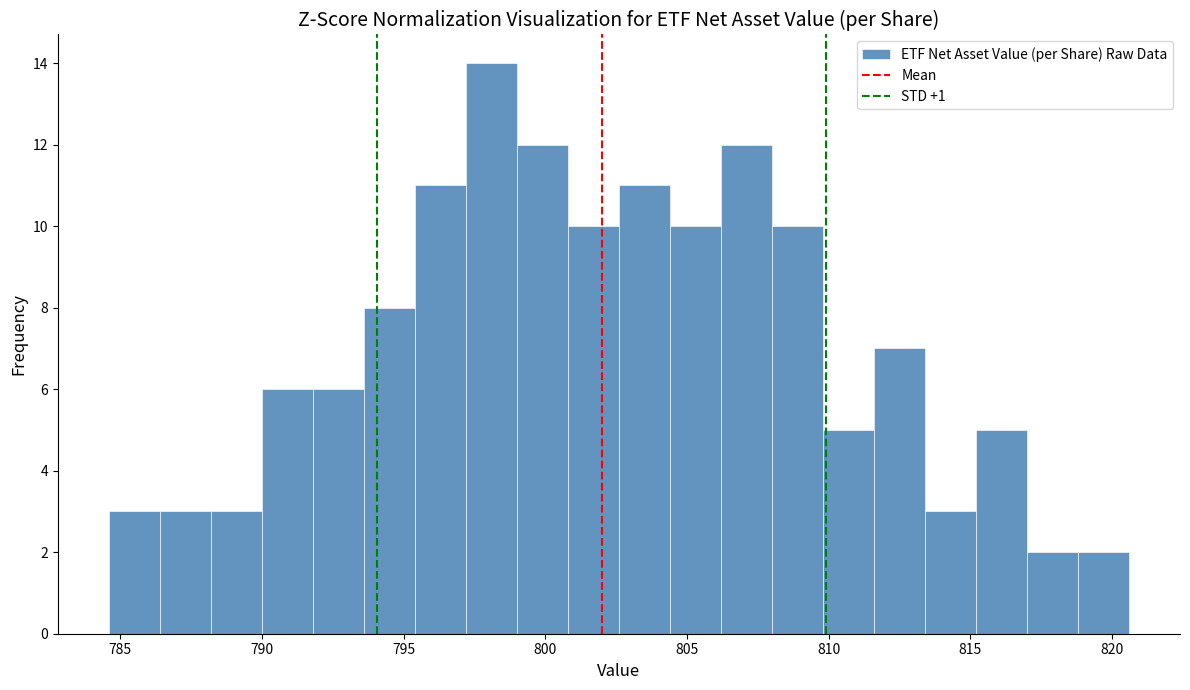

Around what value on the x-axis is the tallest bar? Give the approximate position of its centre, as read against the axis.

798.0